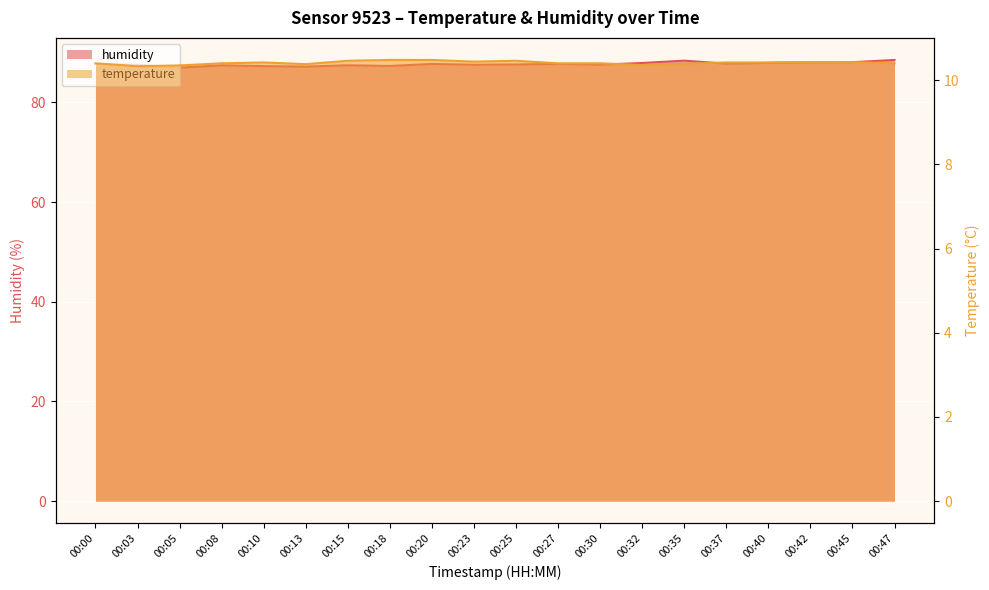

What is the smallest value displayed?

10.3